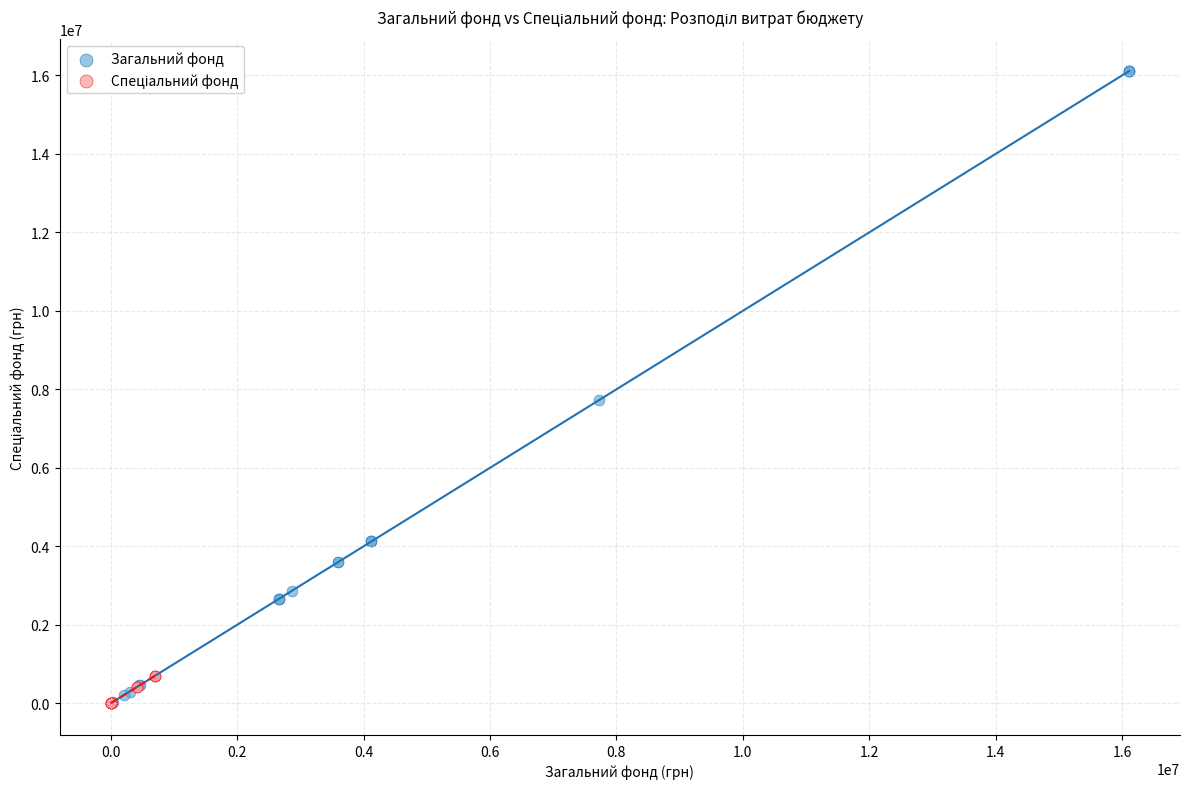

Which series has the largest Y range (max minus min)?

Загальний фонд